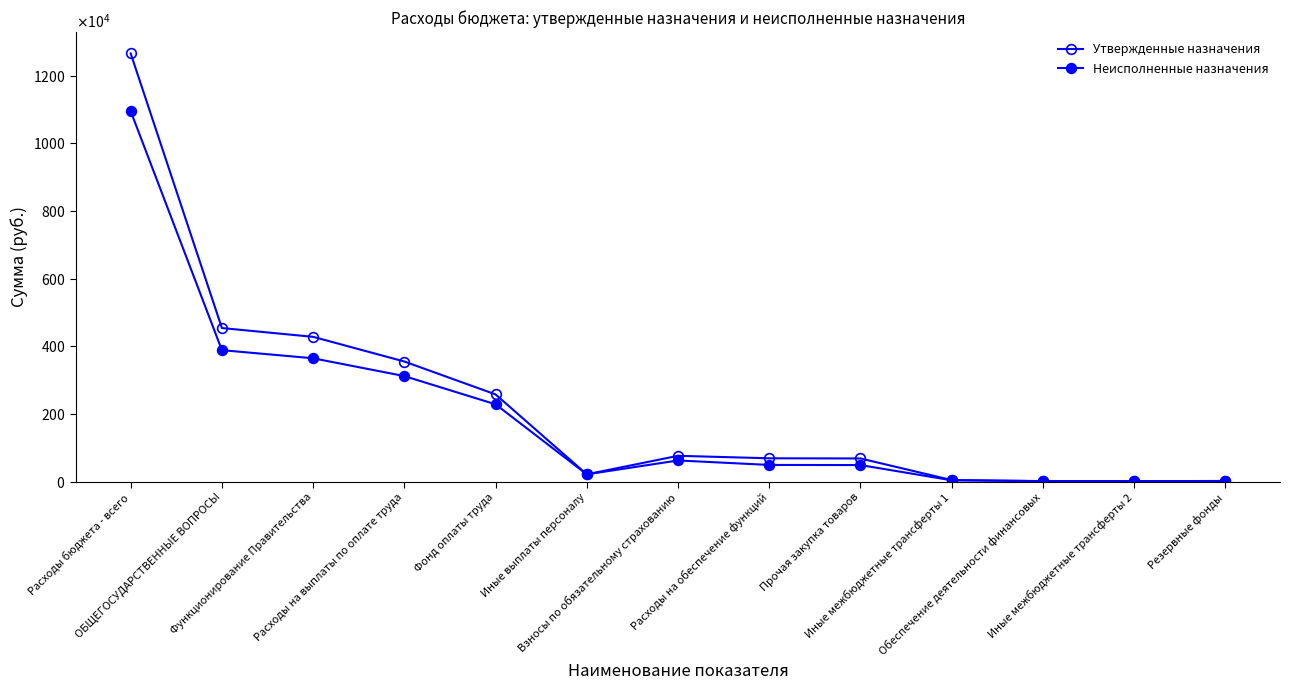

What is the total value across all series at Расходы бюджета - всего?

23612513.9